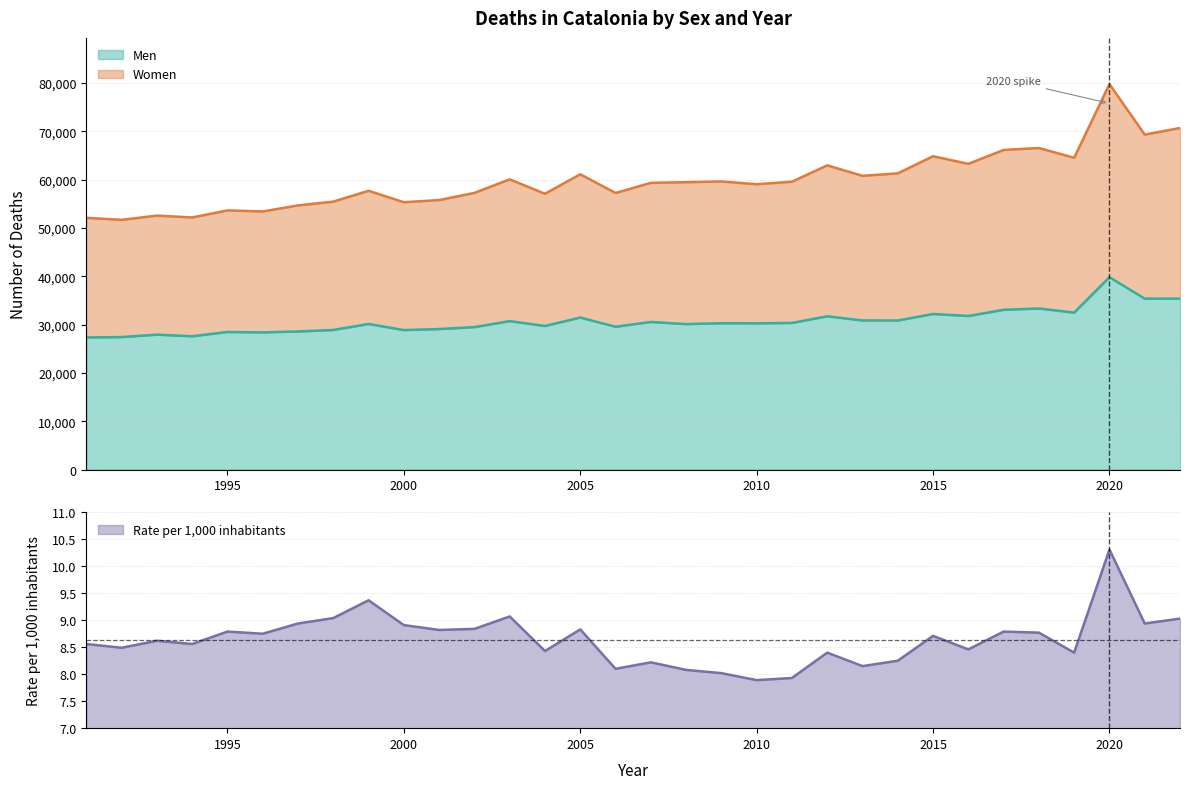

In Women, how many points are lower than both neighbors (excluding endpoints)?

11